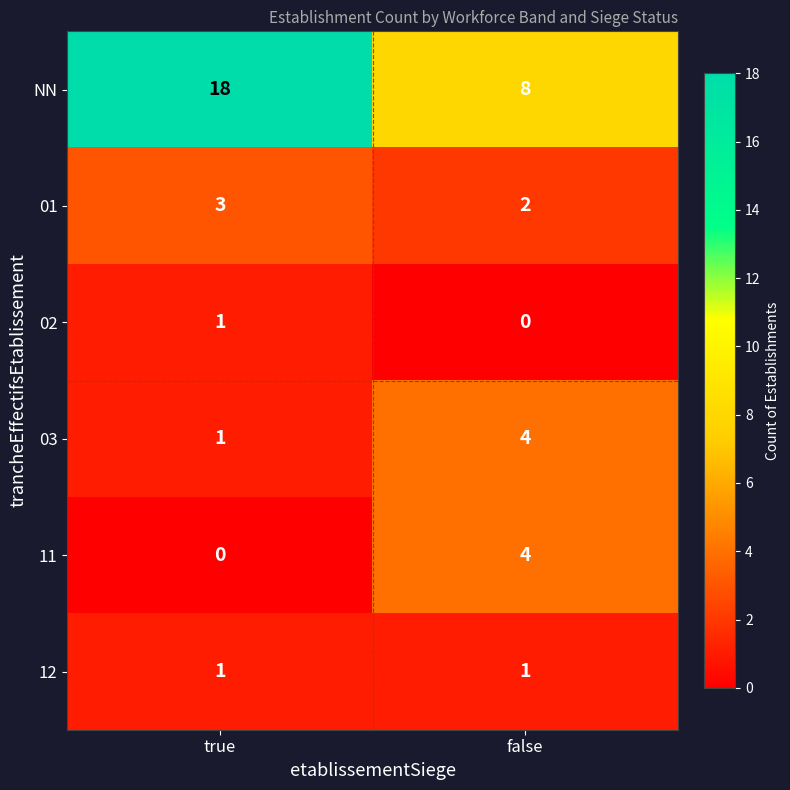

Which series has the widest spread of values?

NN